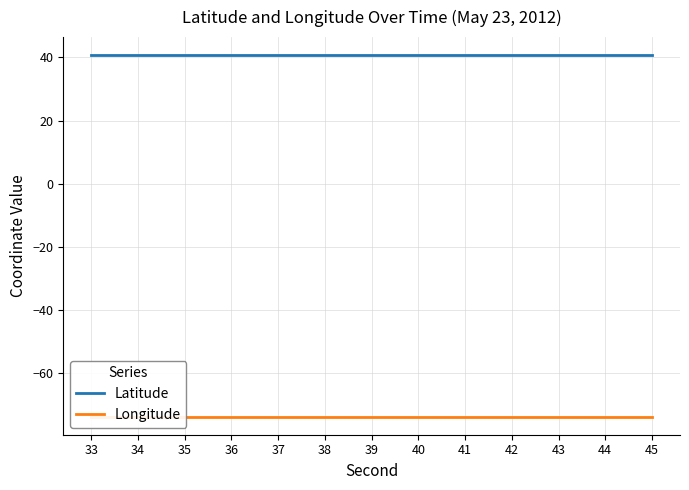

At which category does the chart reach its minimum across all series?

33